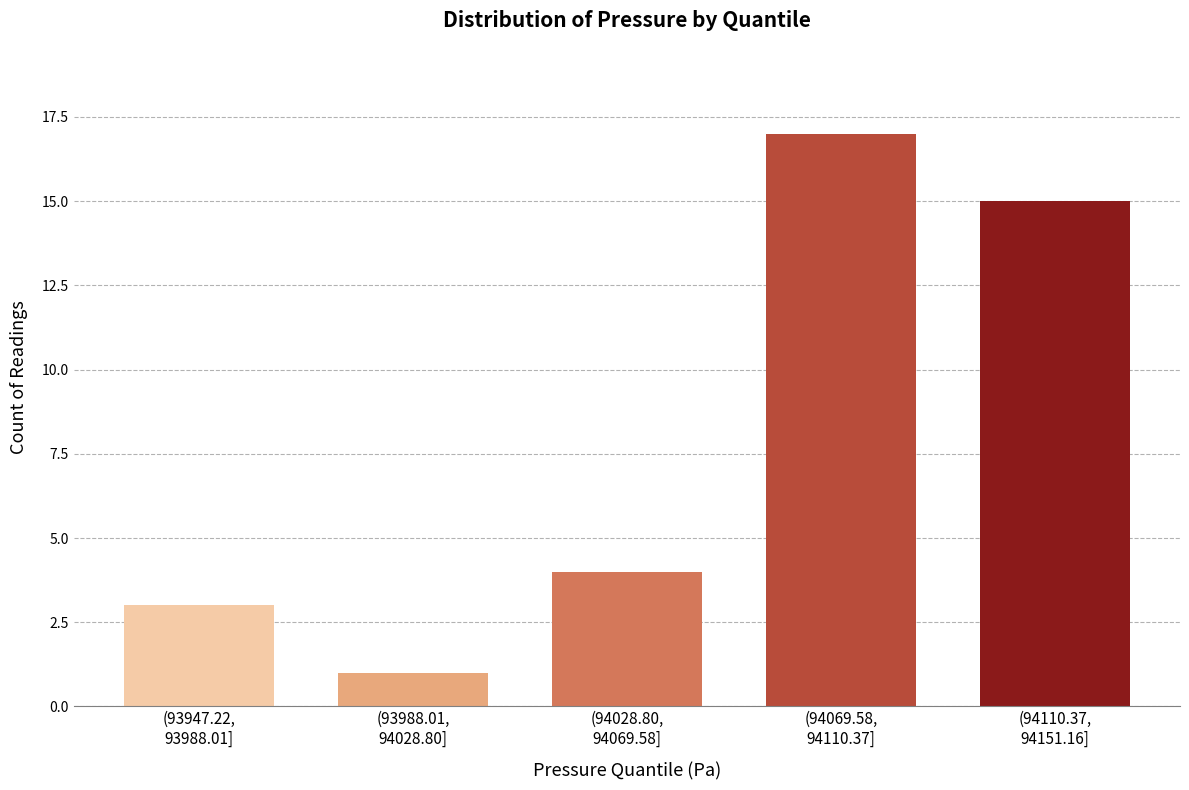

Reading left to right, list all the values displayed in this chart.

3	1	4	17	15